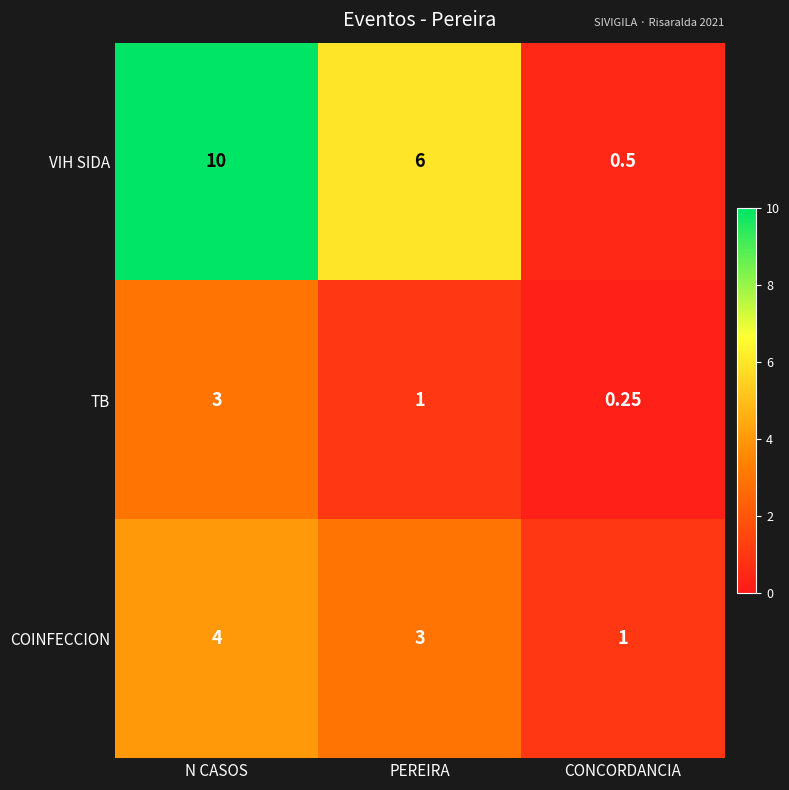

Which label corresponds to the largest value in the chart?

N CASOS